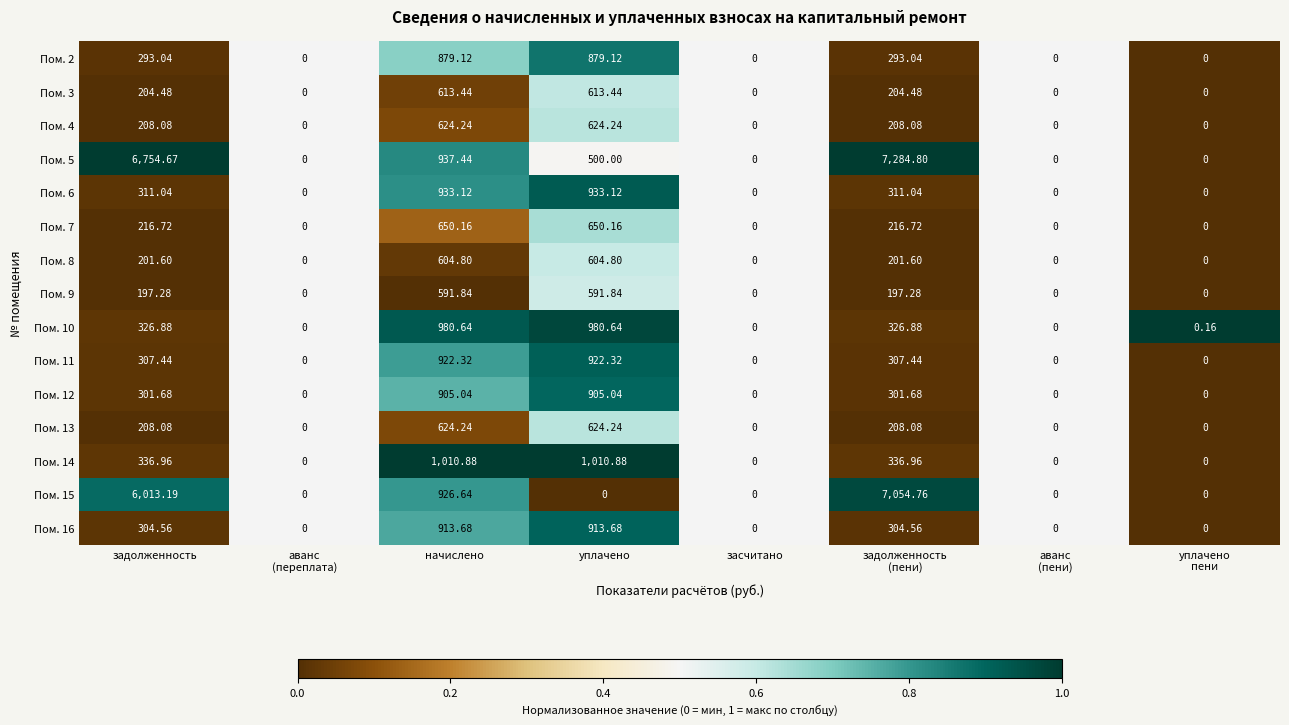

At which label does Пом. 12 first exceed 301?

задолженность